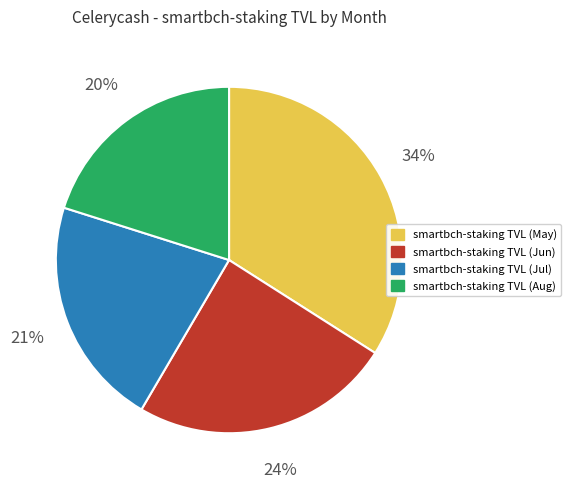

To the nearest percent, what is the difference between the largest and smallest slice percentages?

14%